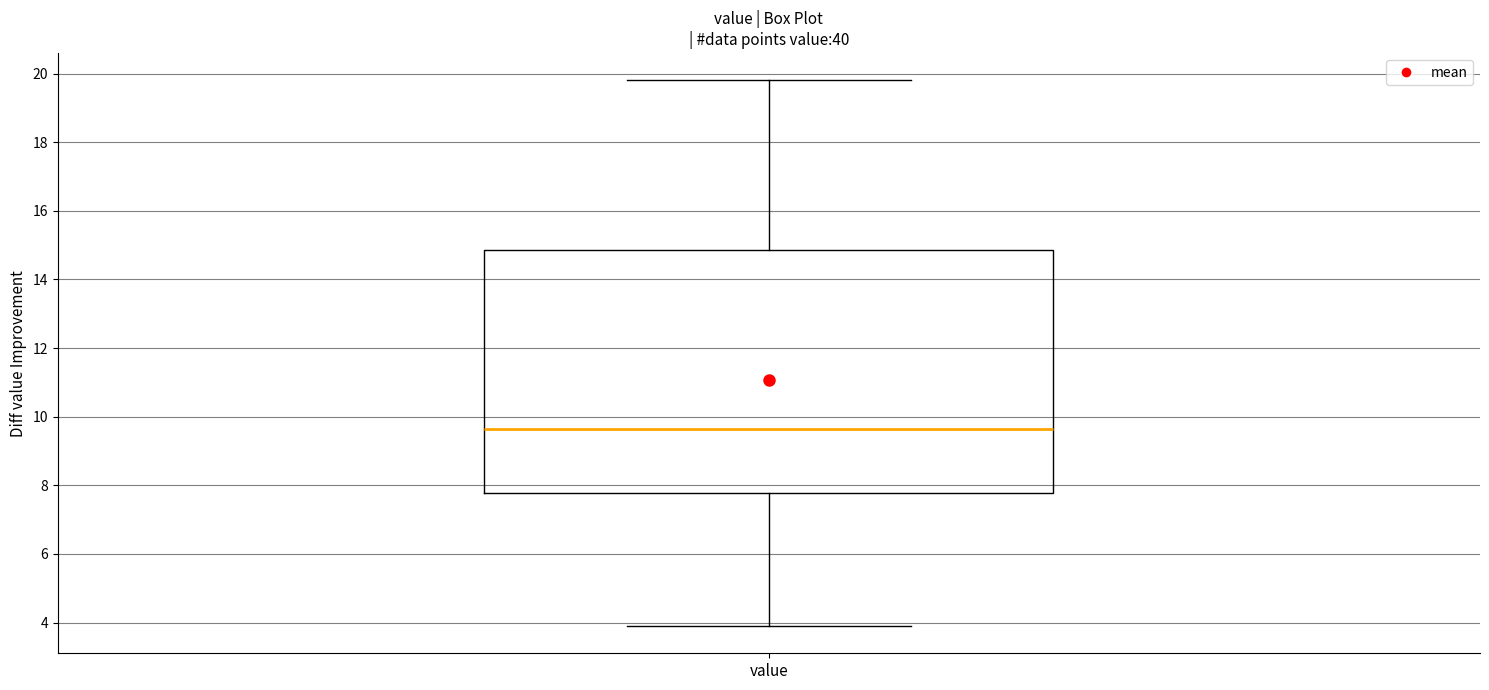

Read this box plot against the y-axis: the position of the median line, the range covered by the box, and the ends of both whiskers. The values are not printed on the chart, so give them approximately, as read against the axis.

median 9.6, box 7.8 to 14.8, whiskers 4.0 to 19.8